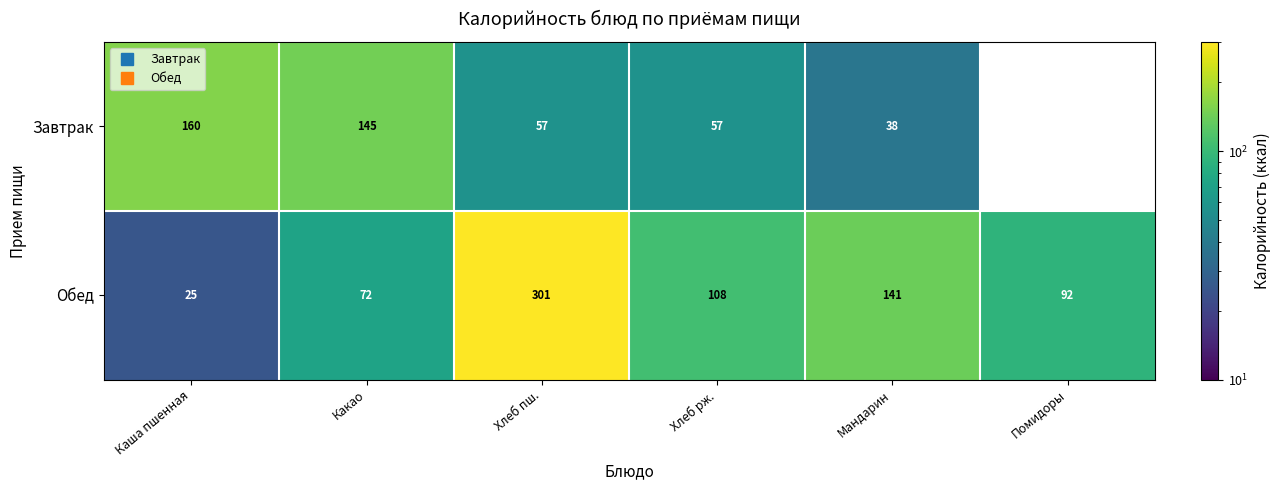

What is the maximum value for Обед?

301.0